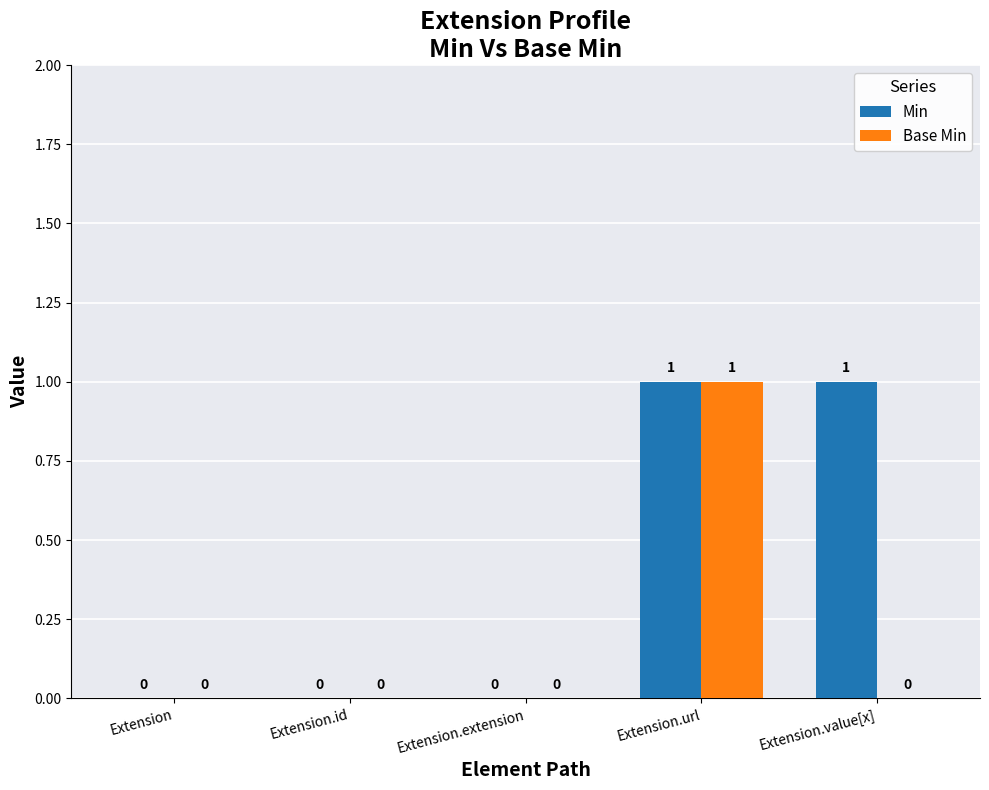

Reading left to right, transcribe all the data shown in this chart.

Min: Extension=0	Extension.id=0	Extension.extension=0	Extension.url=1	Extension.value[x]=1
Base Min: Extension=0	Extension.id=0	Extension.extension=0	Extension.url=1	Extension.value[x]=0